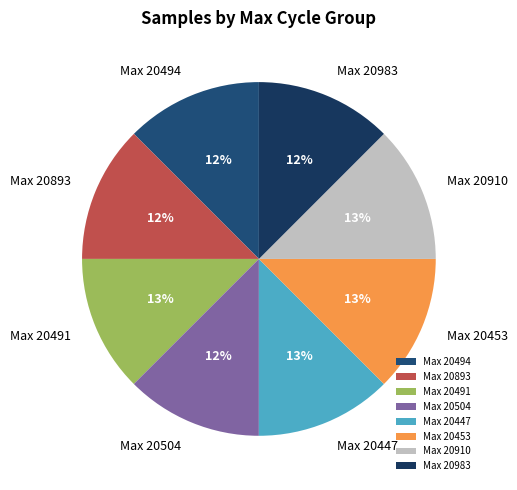

To the nearest percent, what portion does Max 20504 represent?

12%